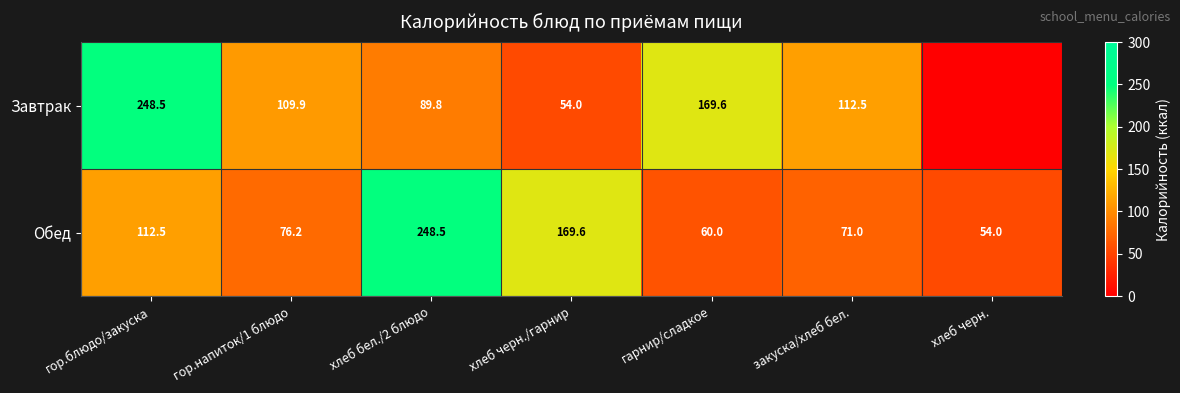

True or false: Обед has a value of 18.2 at закуска/хлеб бел..

False